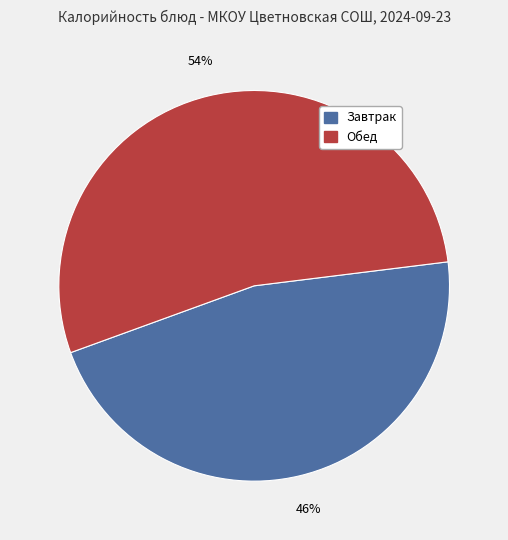

Combined, do Завтрак and Обед account for over 50%?

Yes